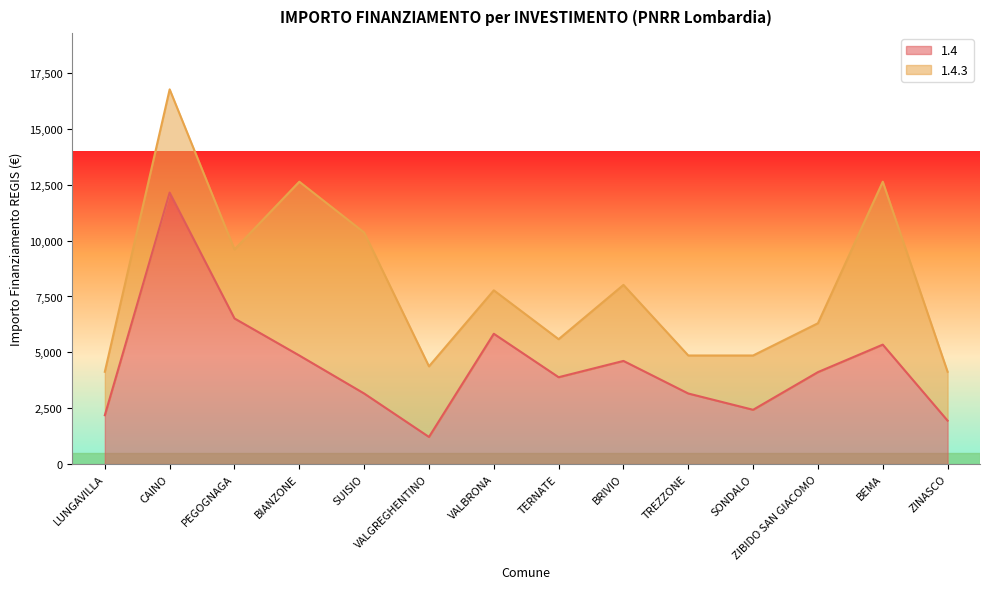

How many interior local valleys (lower than both neighbors) does the data have?

3